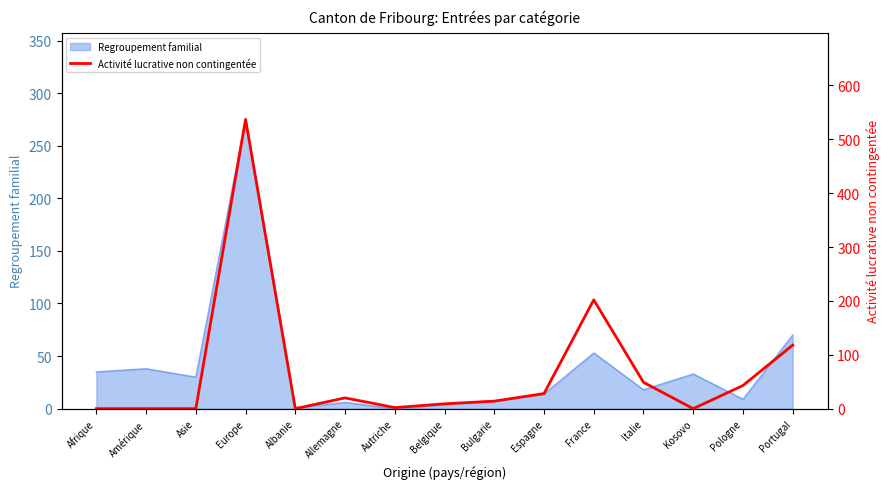

Which category has the highest value across all series?

Europe